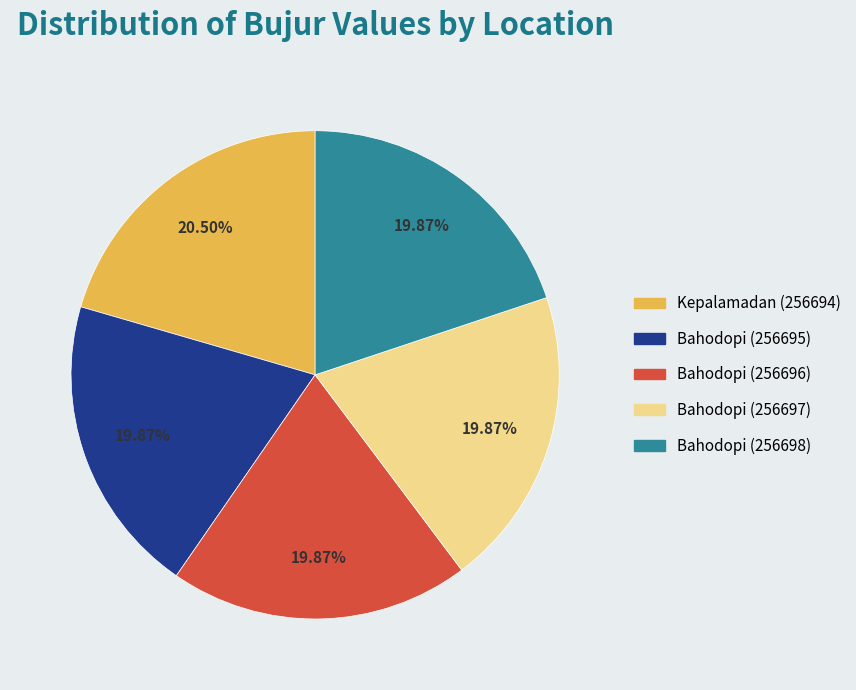

Which has a higher value, Kepalamadan (256694) or Bahodopi (256697)?

Kepalamadan (256694)